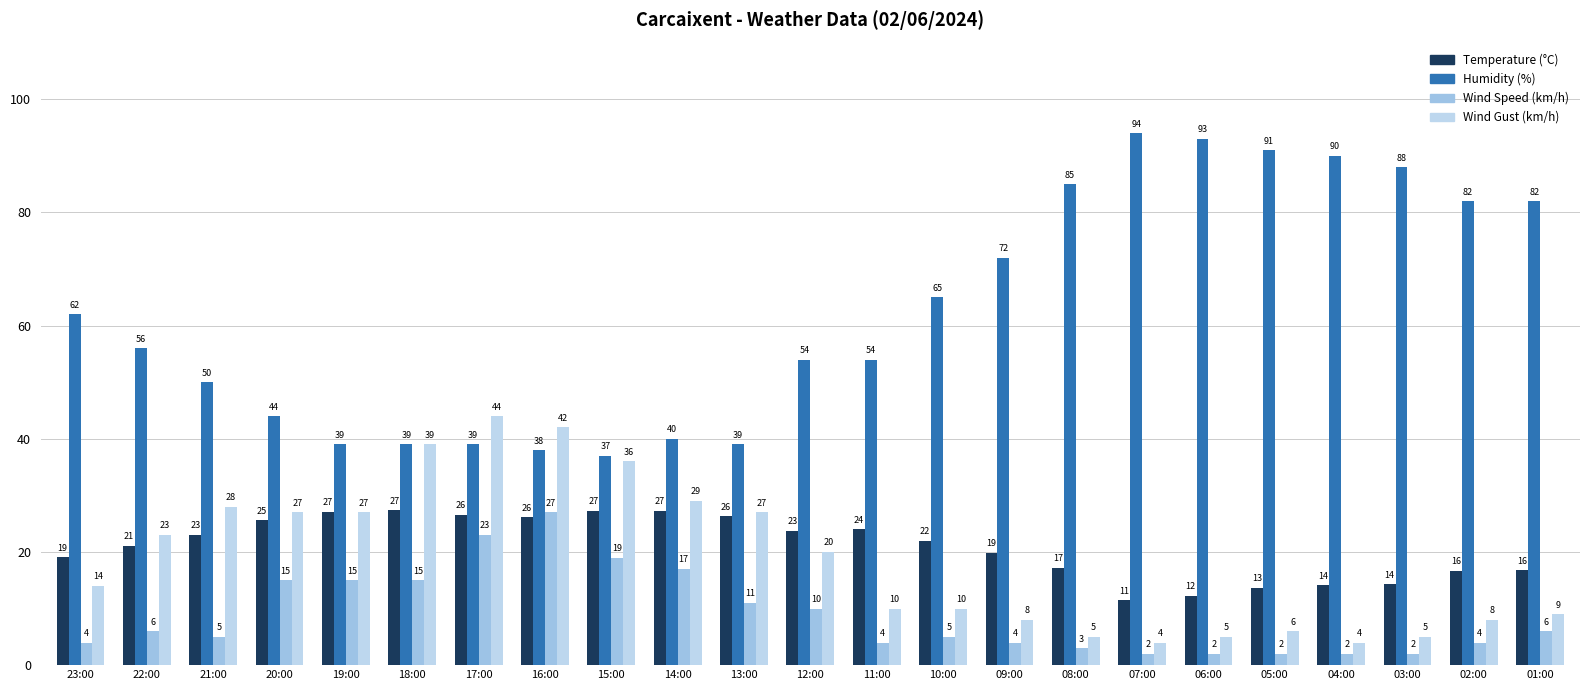

What is the value of the Wind Gust (km/h) bar at the 17th from the left?

4.0